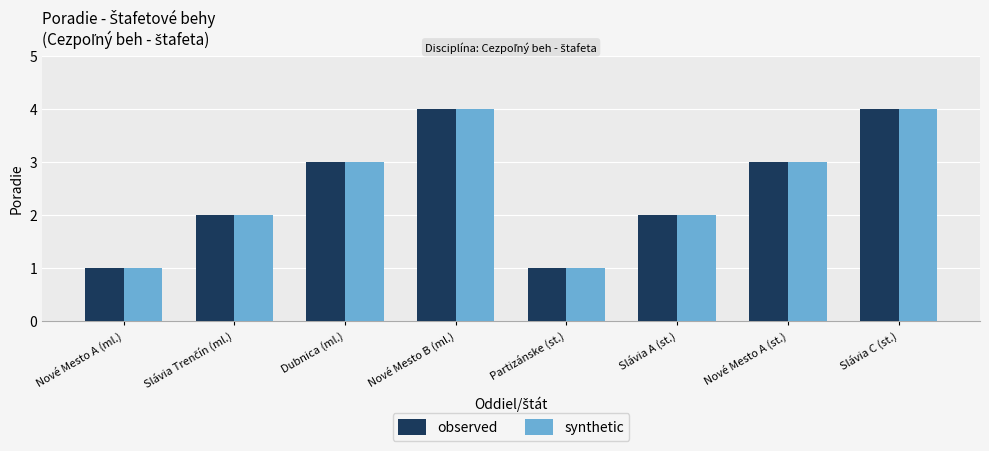

Is it true that observed equals 4 at Slávia C (st.)?

True